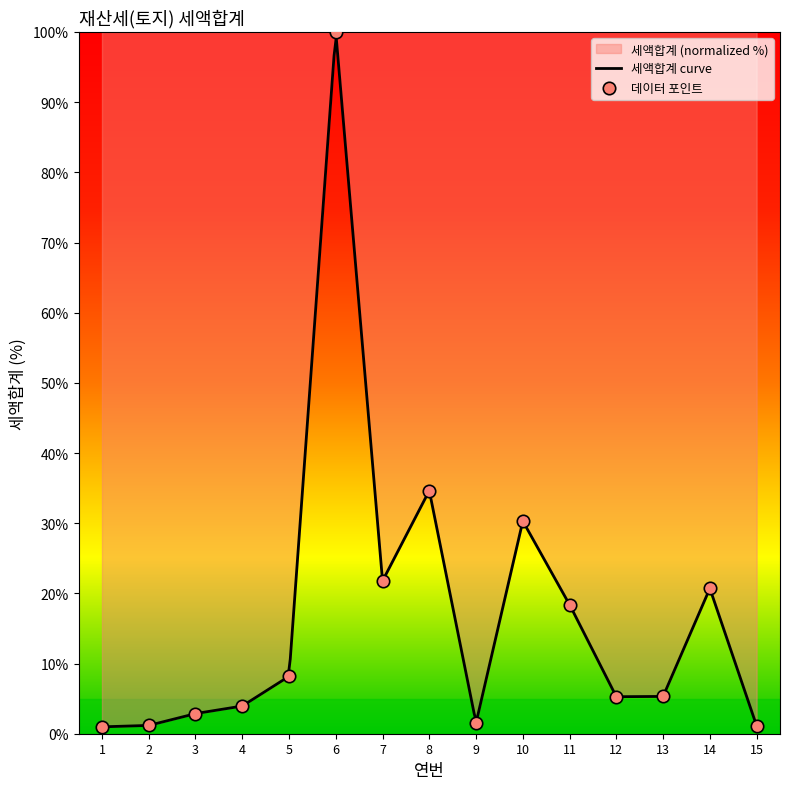

Approximately how many times larger is the value at 11 compared to 6?

0.2